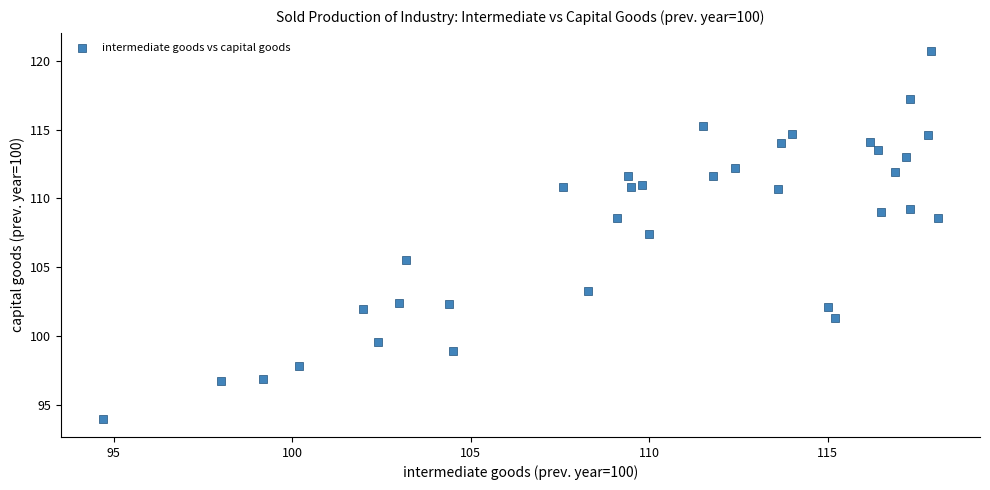

What is the range of X values (max minus min)?

23.4